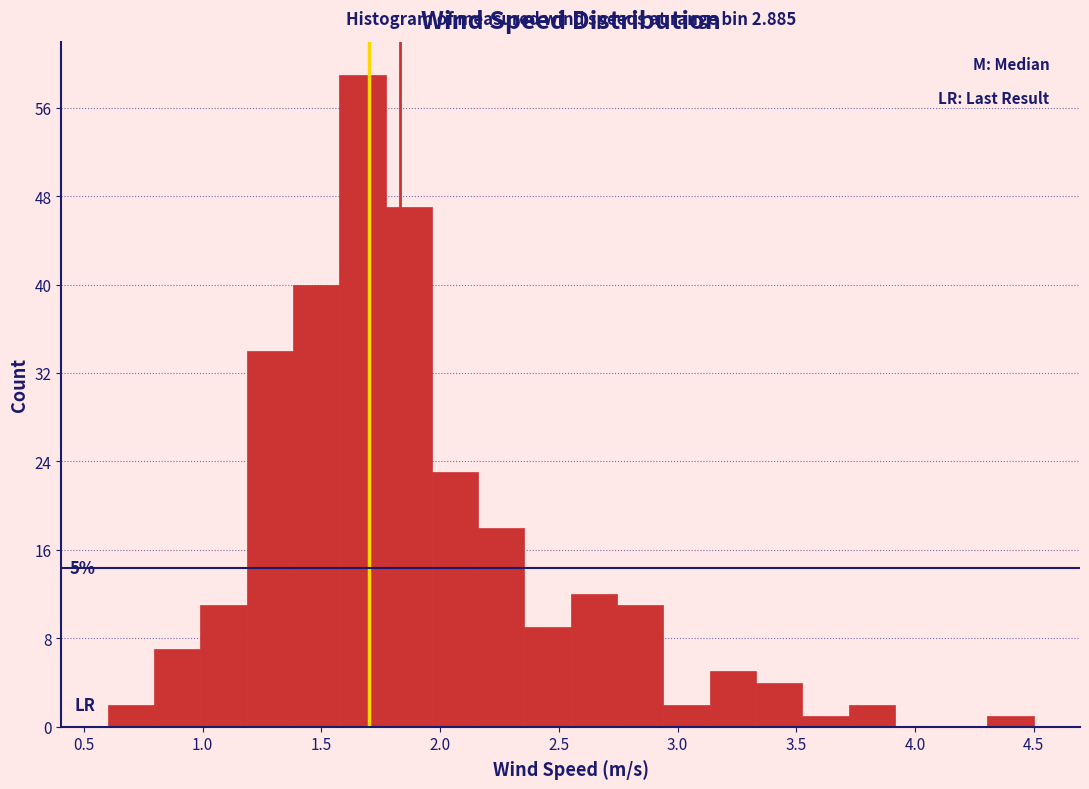

Around what value on the x-axis is the tallest bar? Give the approximate position of its centre, as read against the axis.

1.65